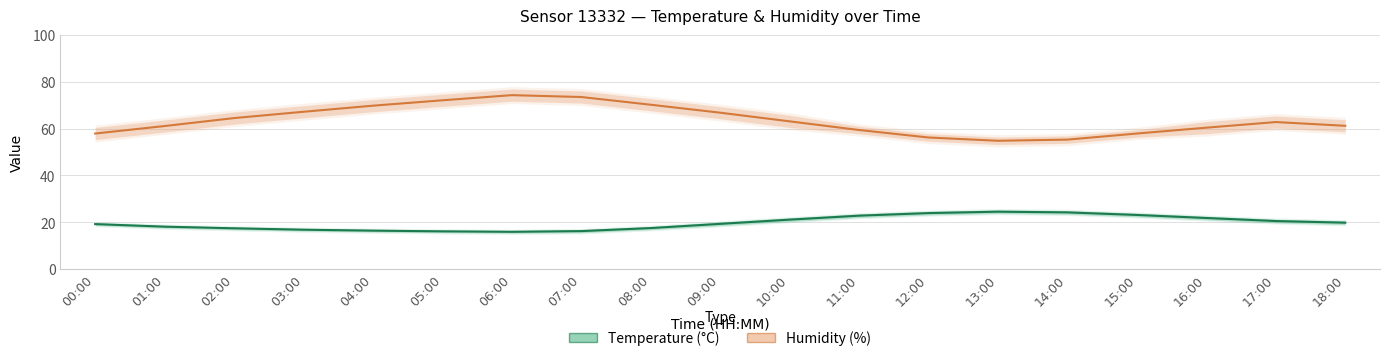

Where is Temperature nearest to the value 20?

18:00